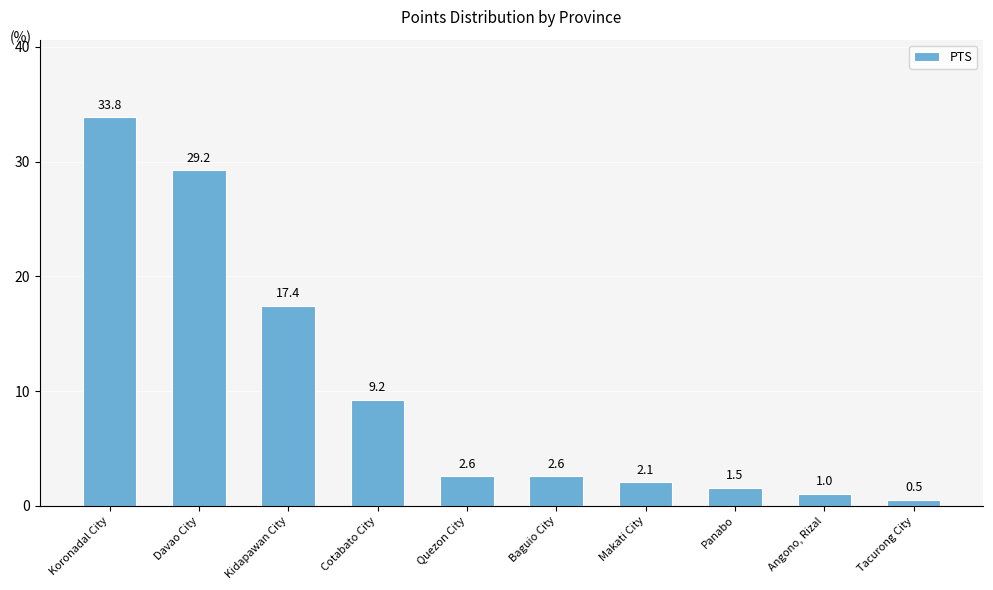

The value at Cotabato City is 9.2. True or false?

True